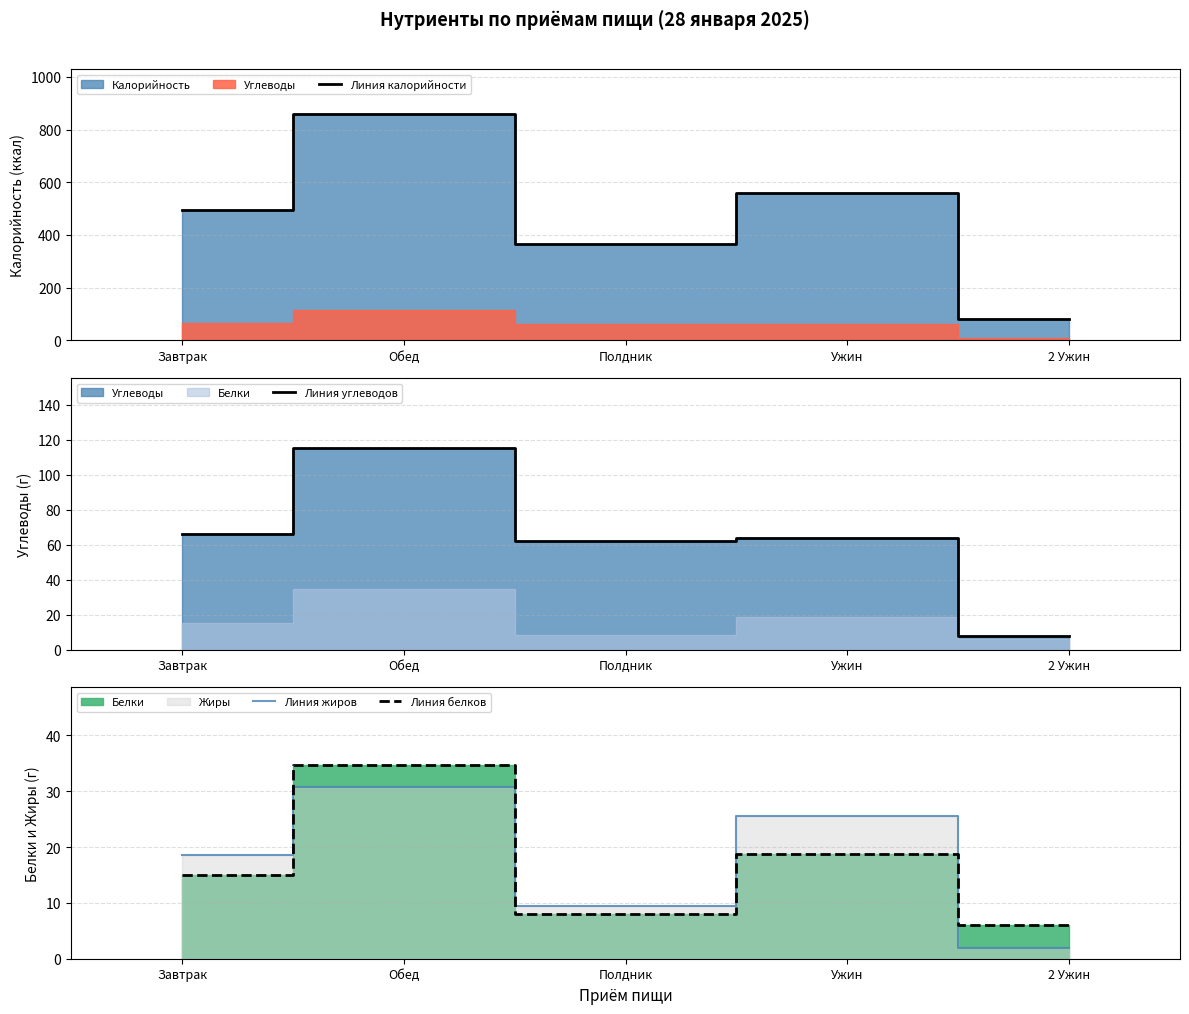

What is the difference between the maximum and second lowest values in the Линия жиров series?

21.4